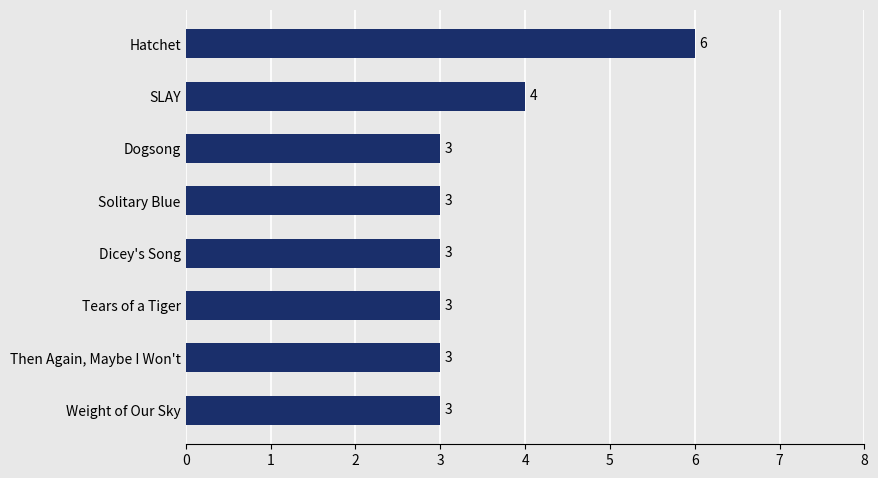

What is the average value?

4